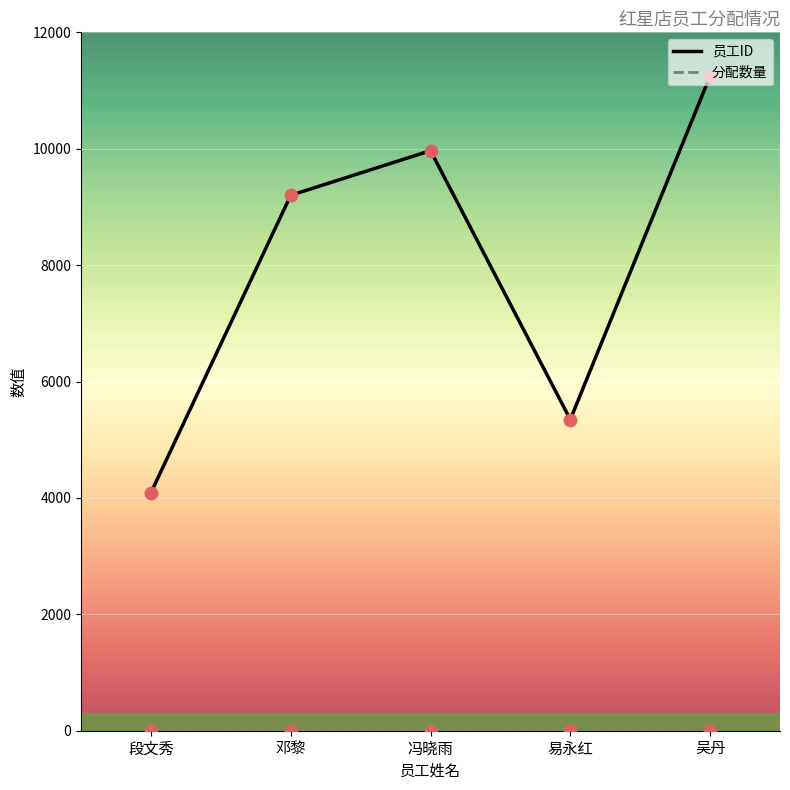

Which series changed the most between 邓黎 and 易永红?

员工ID